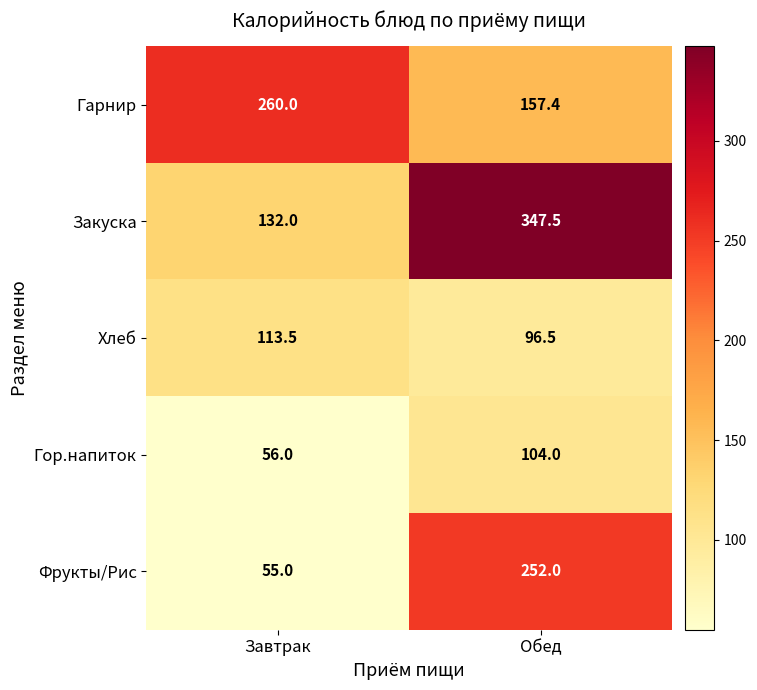

Reading left to right, transcribe all the data shown in this chart.

Гарнир: Завтрак=260.0	Обед=157.4
Закуска: Завтрак=132.0	Обед=347.5
Хлеб: Завтрак=113.5	Обед=96.5
Гор.напиток: Завтрак=56.0	Обед=104.0
Фрукты/Рис: Завтрак=55.0	Обед=252.0